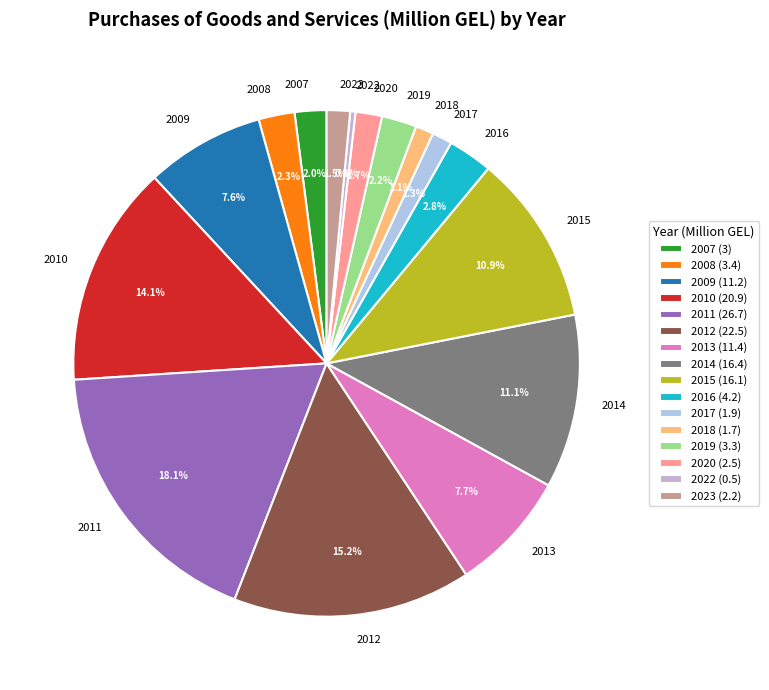

Between 2011 and 2007, which is larger?

2011